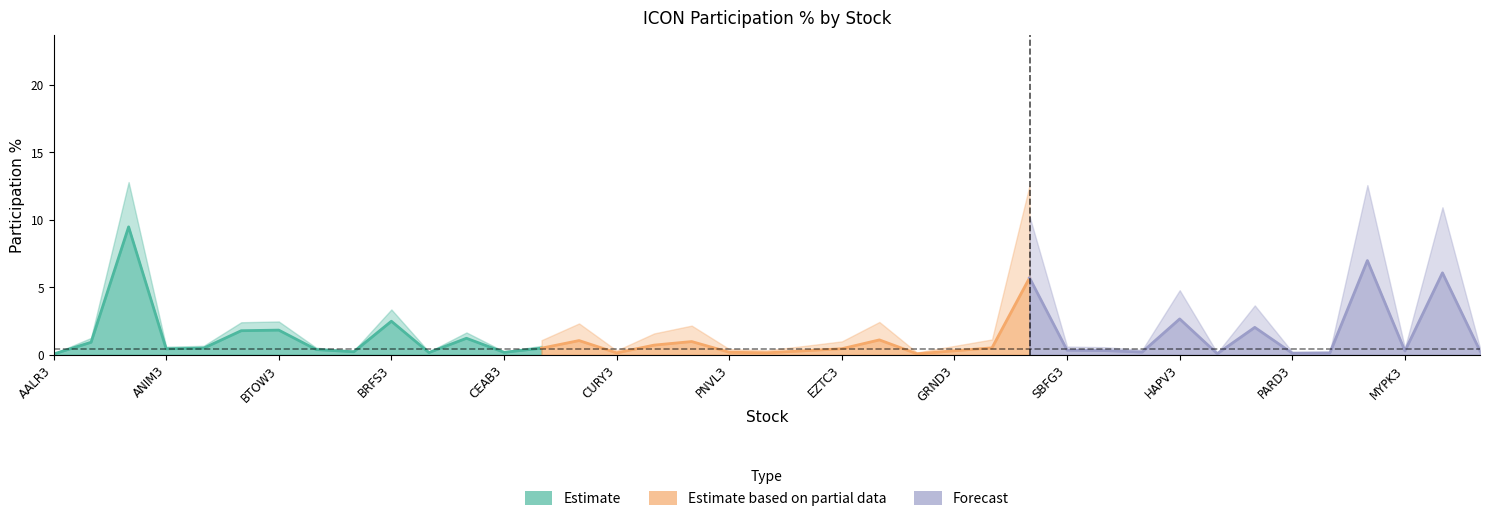

The value at CEAB3 is 0.3. True or false?

False